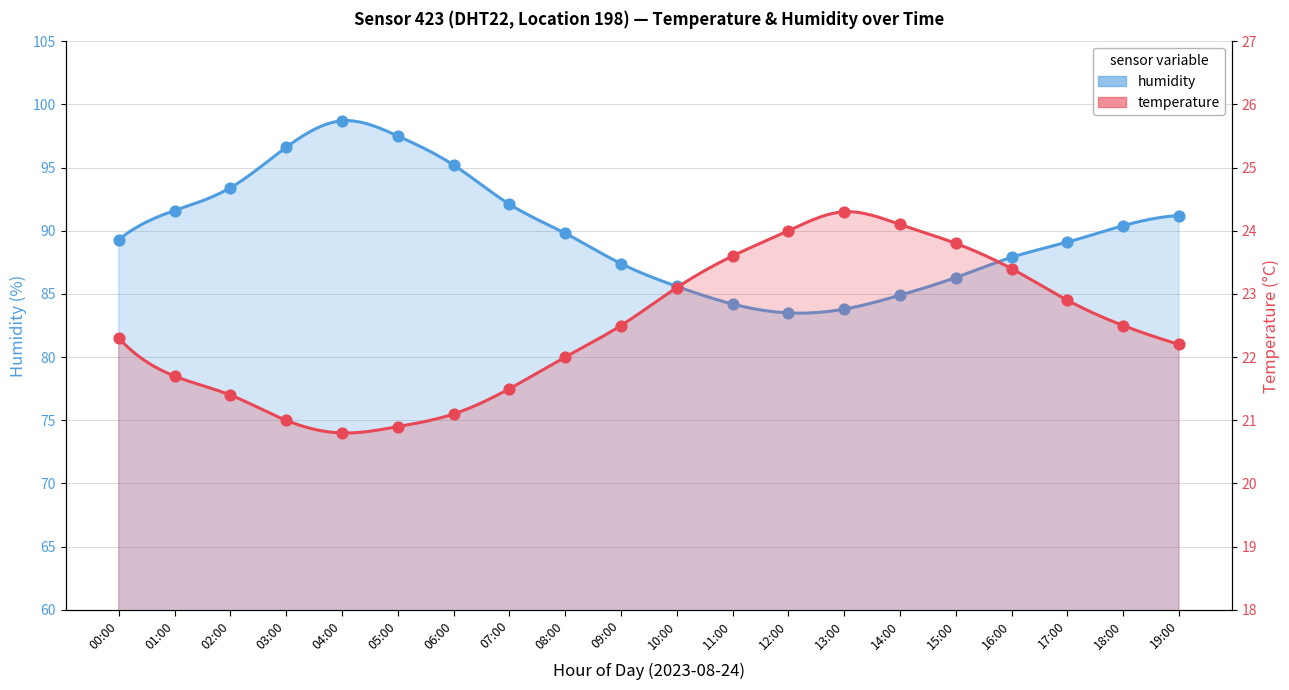

At which category is the sum across all series the highest?

04:00